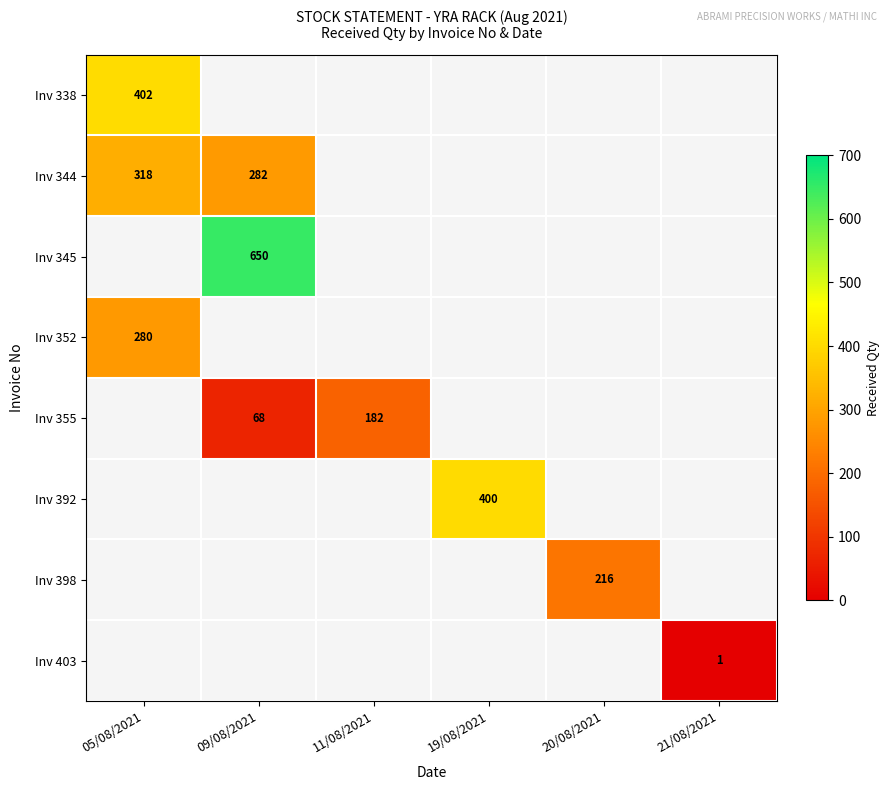

True or false: Inv 352 has a value of 124 at 05/08/2021.

False